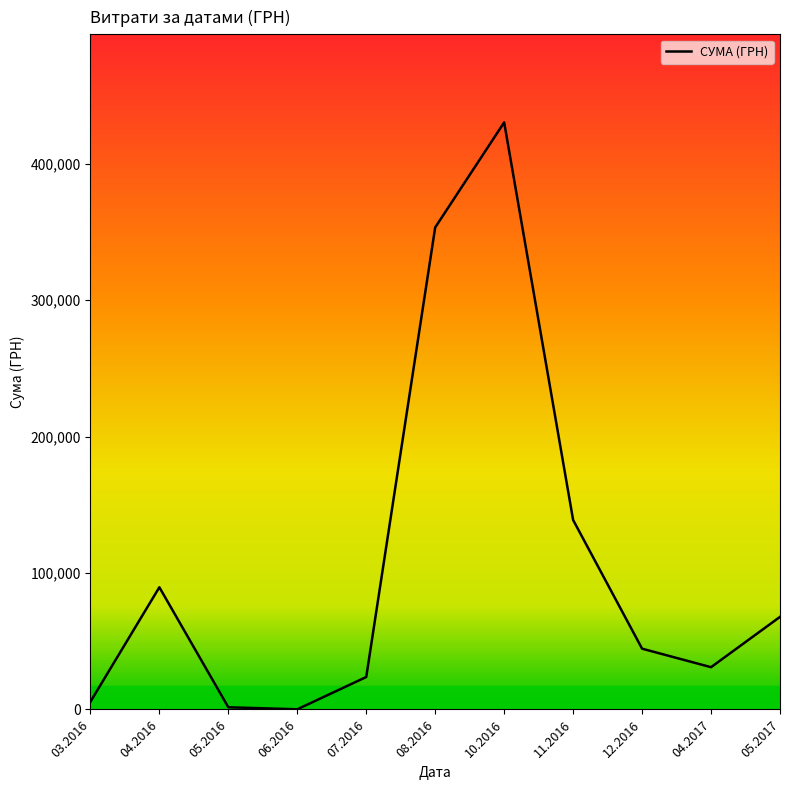

What position from the right is 05.2016?

9